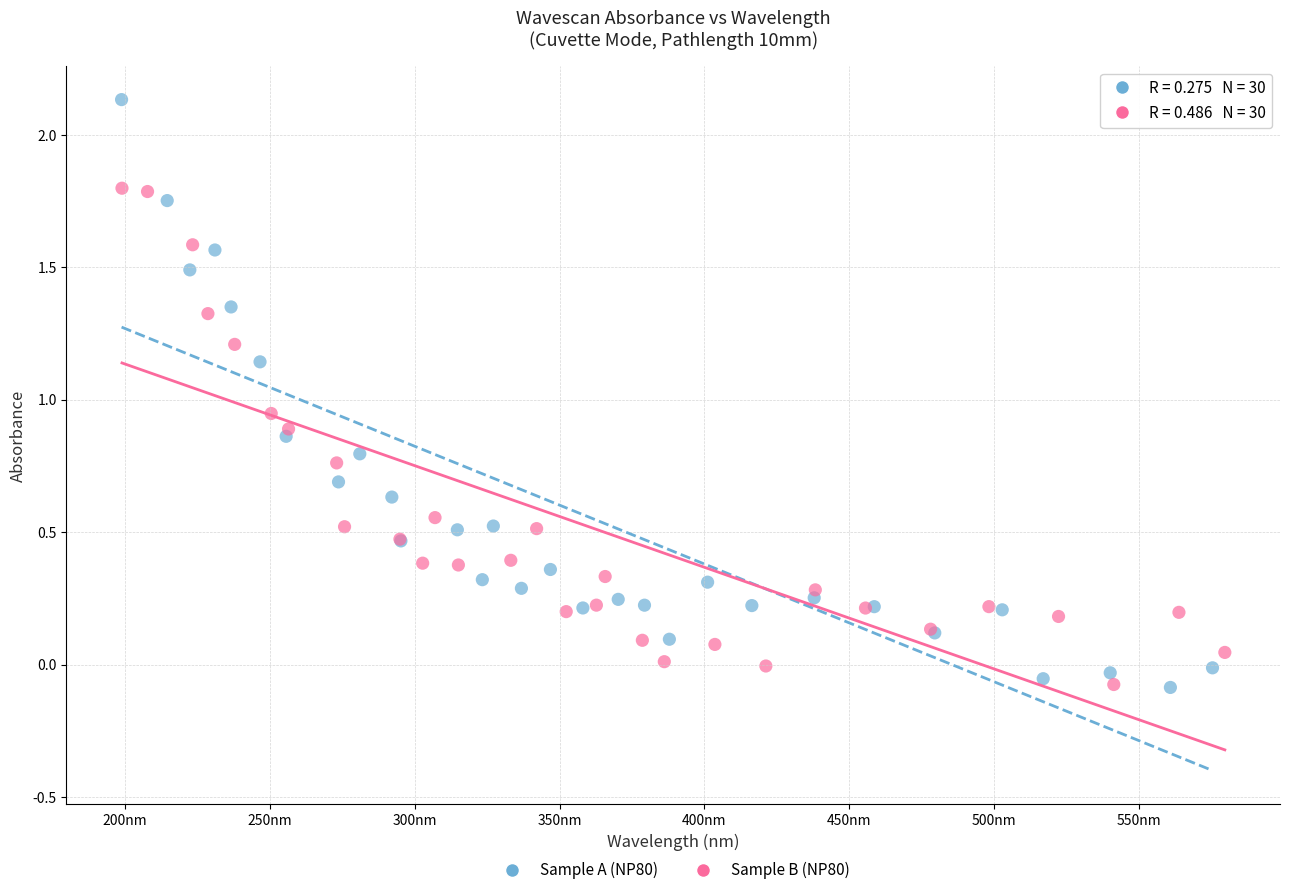

Which series has the widest spread of Y values?

Sample A (NP80)